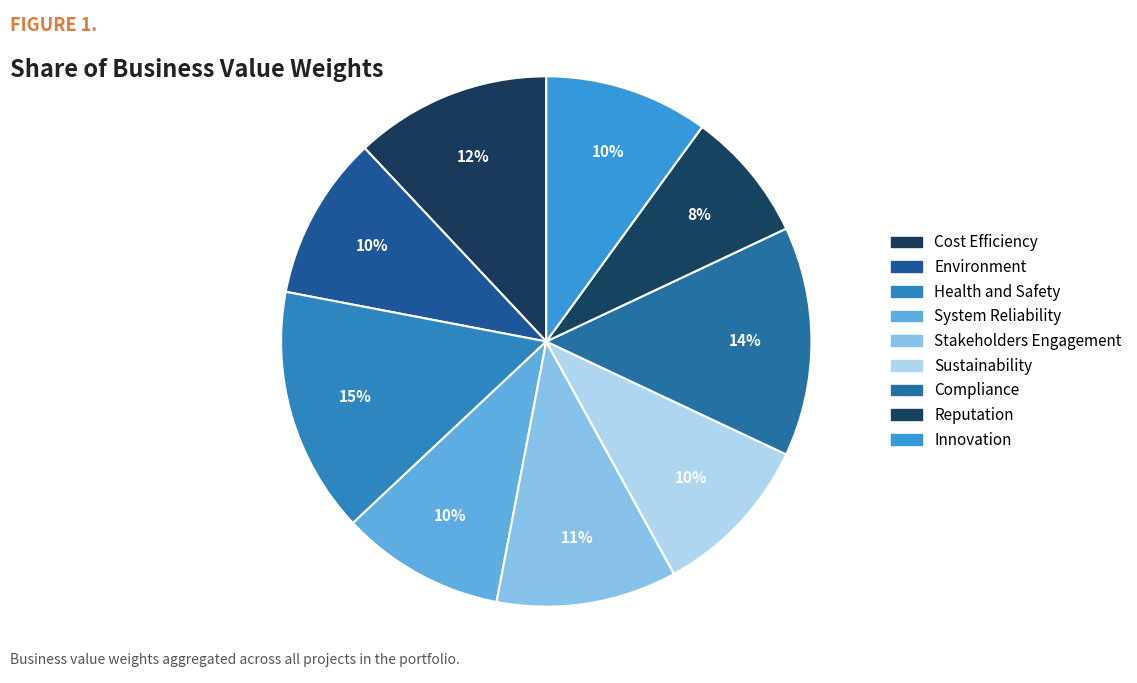

Count the number of slices in the pie.

9